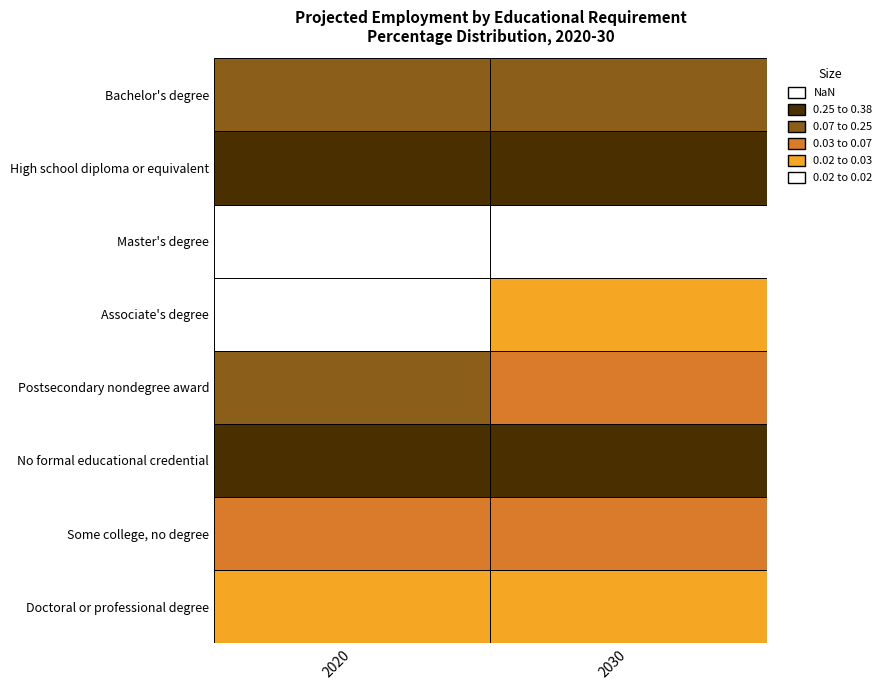

Reading left to right, list all the values displayed in this chart.

Bachelor's degree: 0.2	0.2
High school diploma or equivalent: 0.4	0.4
Master's degree: 0.0	0.0
Associate's degree: 0.0	0.0
Postsecondary nondegree award: 0.1	0.1
No formal educational credential: 0.3	0.3
Some college, no degree: 0.0	0.0
Doctoral or professional degree: 0.0	0.0